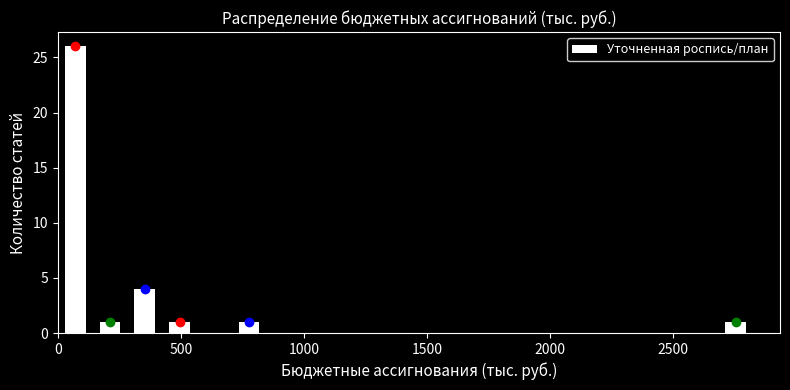

Around what value on the x-axis is the tallest bar? Give the approximate position of its centre, as read against the axis.

50